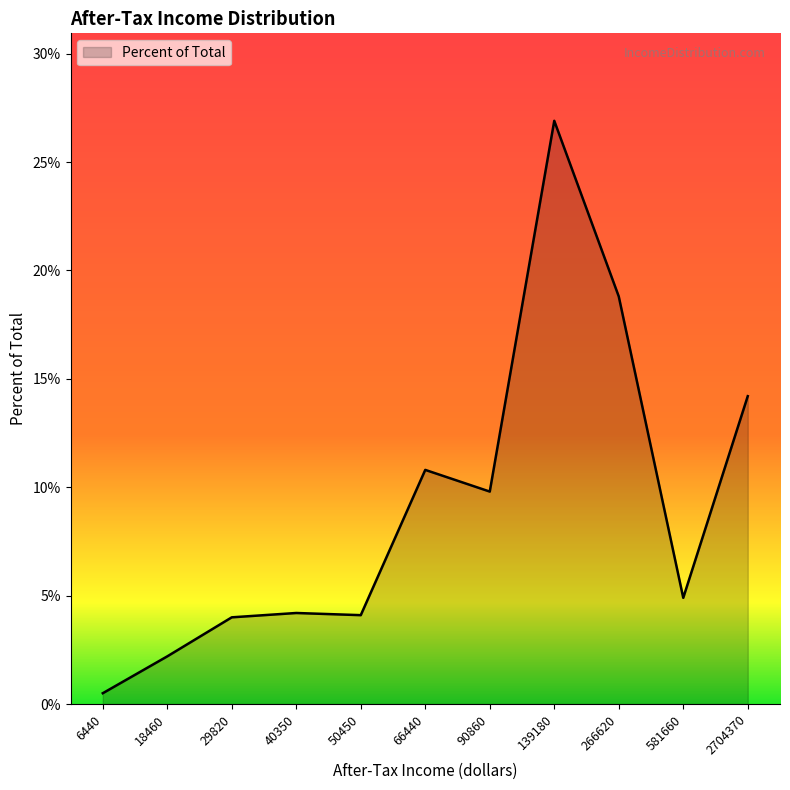

What is the change in value from 139180 to 266620?

-8.1